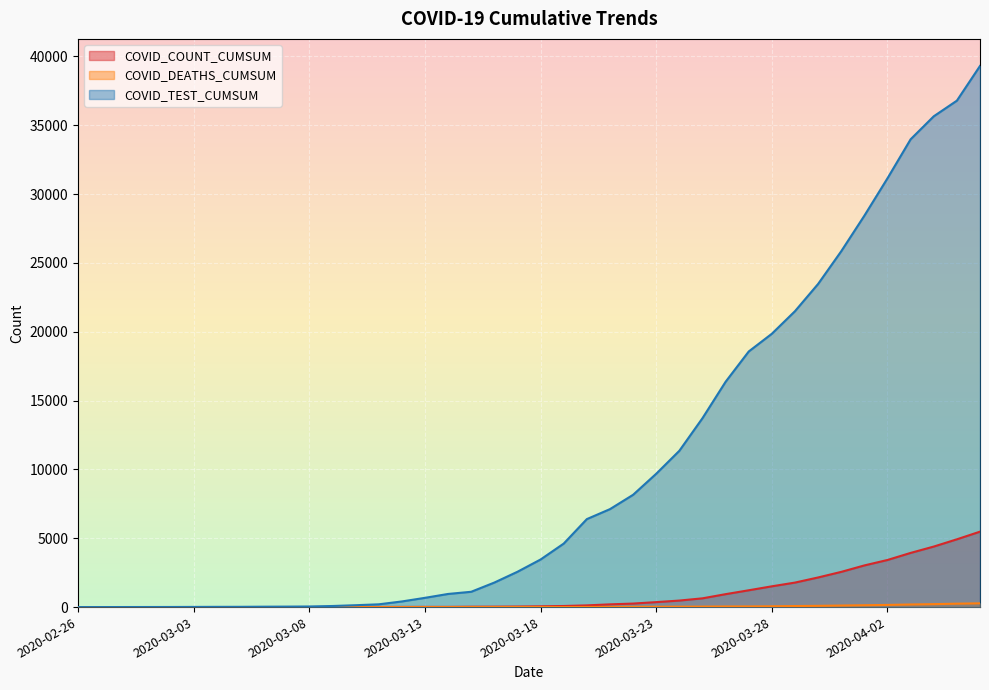

What is the maximum value shown in the chart?

39304